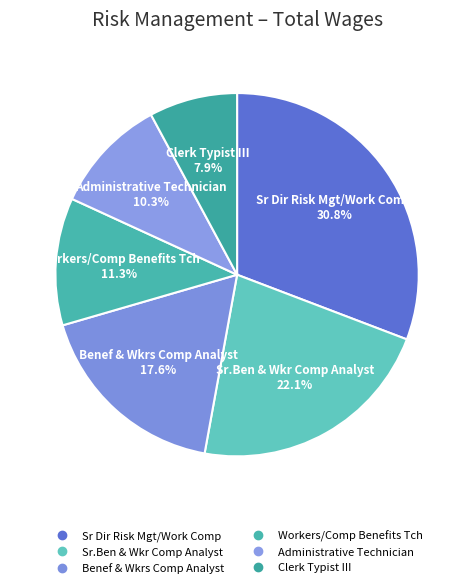

What is the largest slice in the pie chart?

Sr Dir Risk Mgt/Work Comp